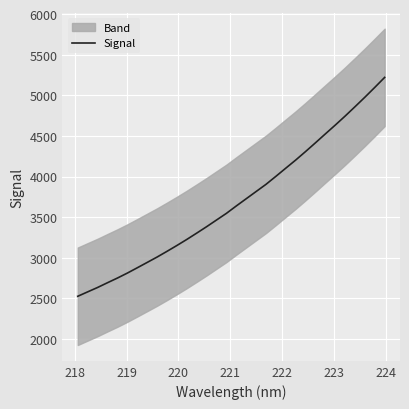

Reading left to right, what are all the values shown in this chart?

2526.0	2580.4	2634.4	2692.9	2750.3	2811.4	2876.5	2942.4	3008.6	3078.9	3150.9	3225.4	3303.1	3382.2	3464.4	3546.4	3637.6	3726.3	3815.1	3903.7	4002.2	4102.7	4202.7	4307.4	4415.1	4524.6	4633.0	4744.3	4859.6	4976.7	5097.4	5220.6